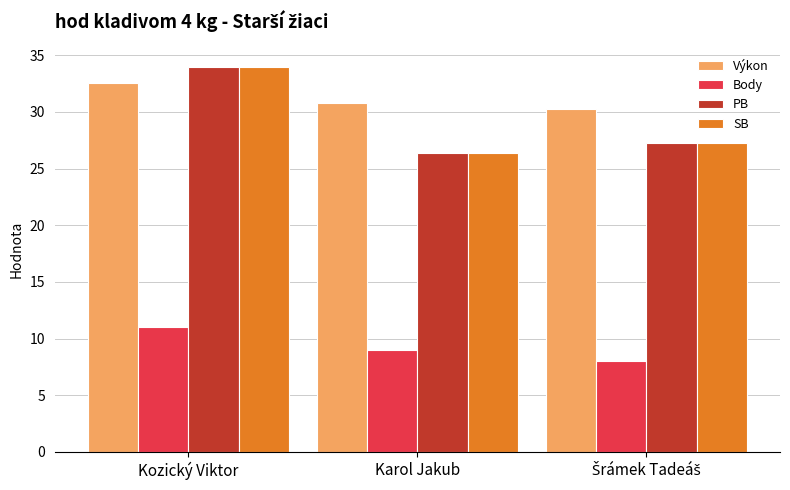

What is the label of the 3rd bar from the right?

Kozický Viktor